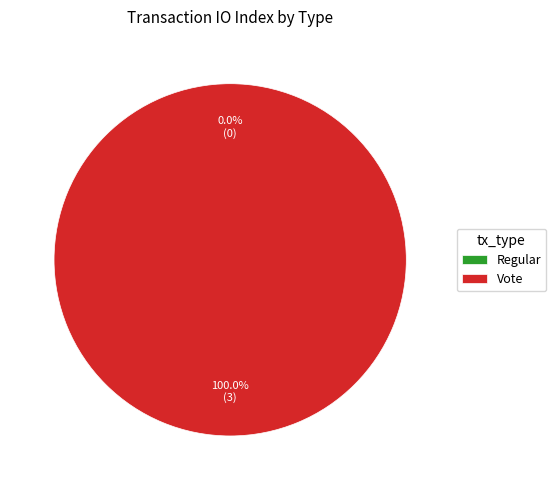

Does Vote represent more than half of the total?

Yes